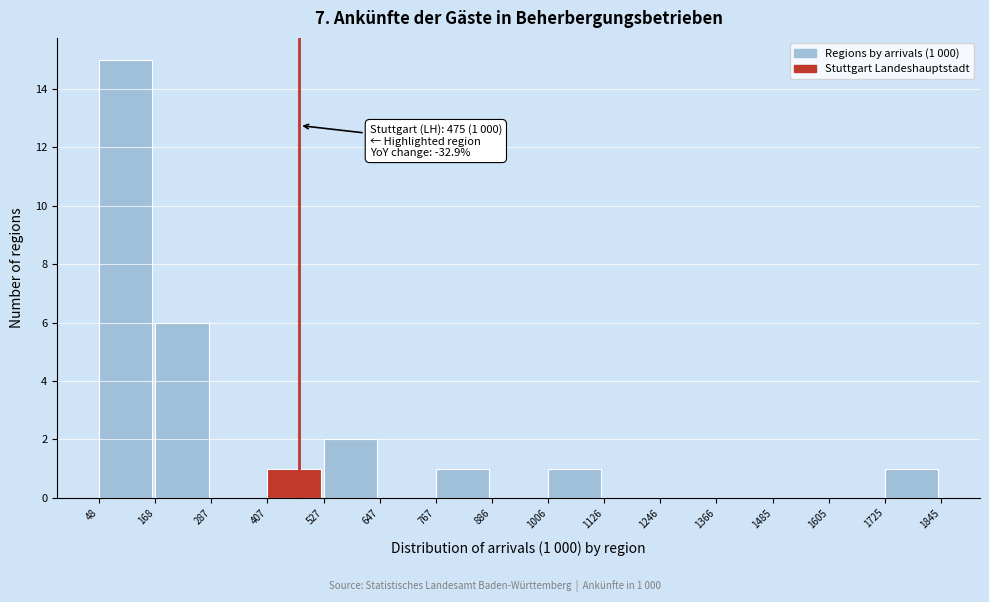

Which range on the x-axis has the tallest bar?

48 to 168